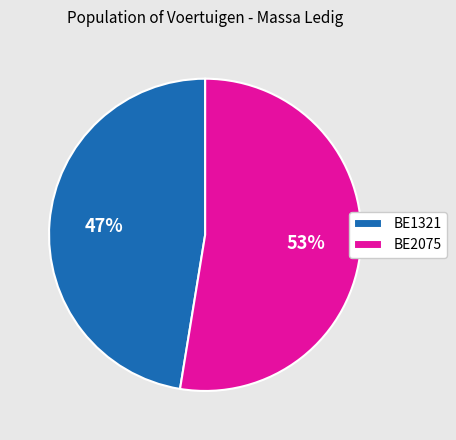

Do BE1321 and BE2075 together represent more than half of the pie?

Yes